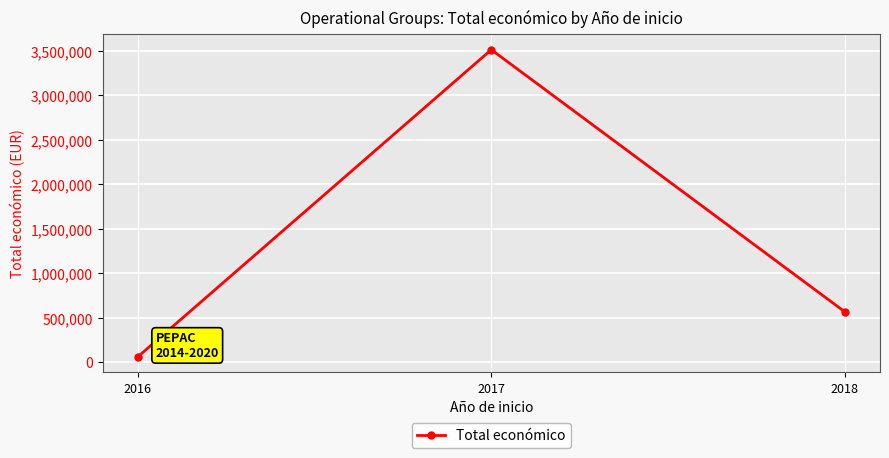

The chart shows a value of 3513696 at 2017. True or false?

True